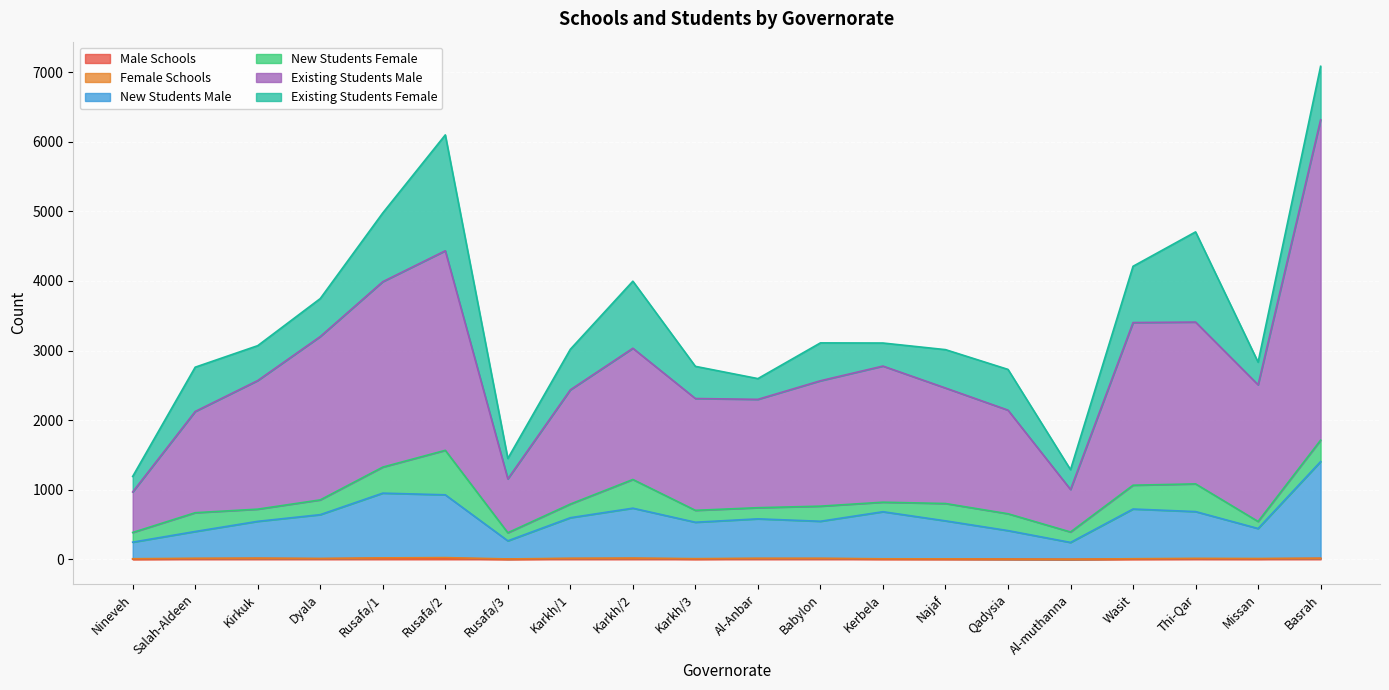

Where is the first local minimum for Existing Students Male?

Rusafa/3